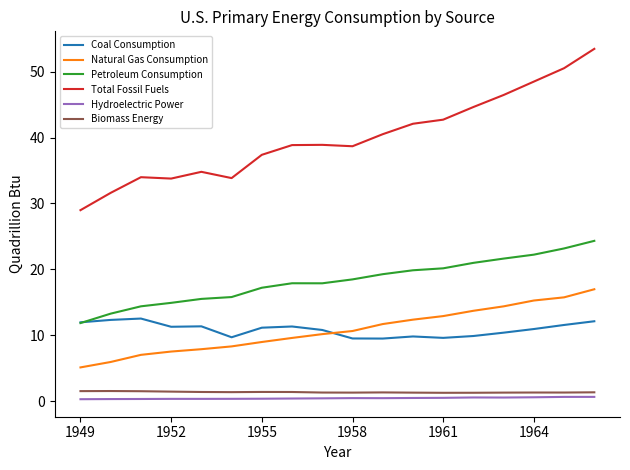

What is the average value of the Coal Consumption series?

10.9